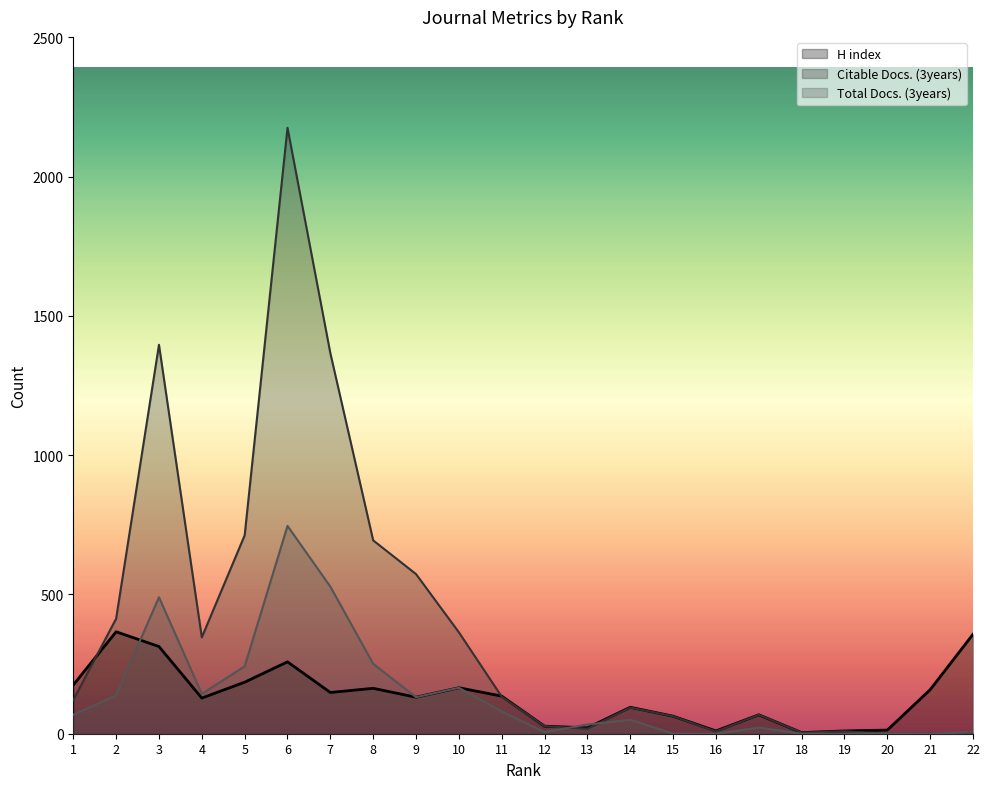

Where is H index nearest to the value 185?

5